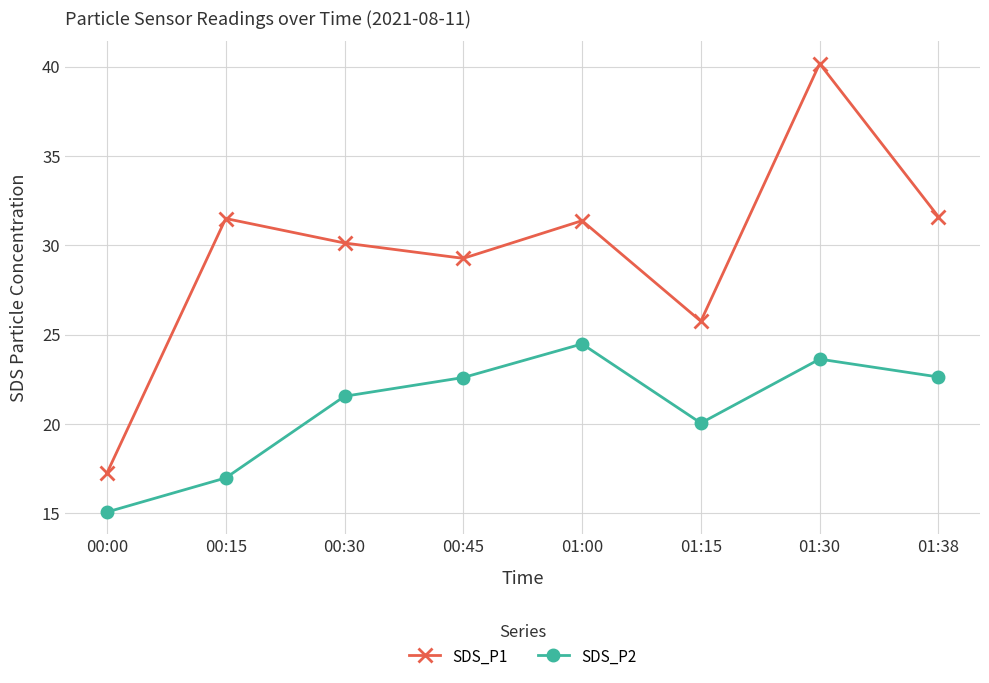

Which series changed the most between 00:45 and 01:00?

SDS_P1